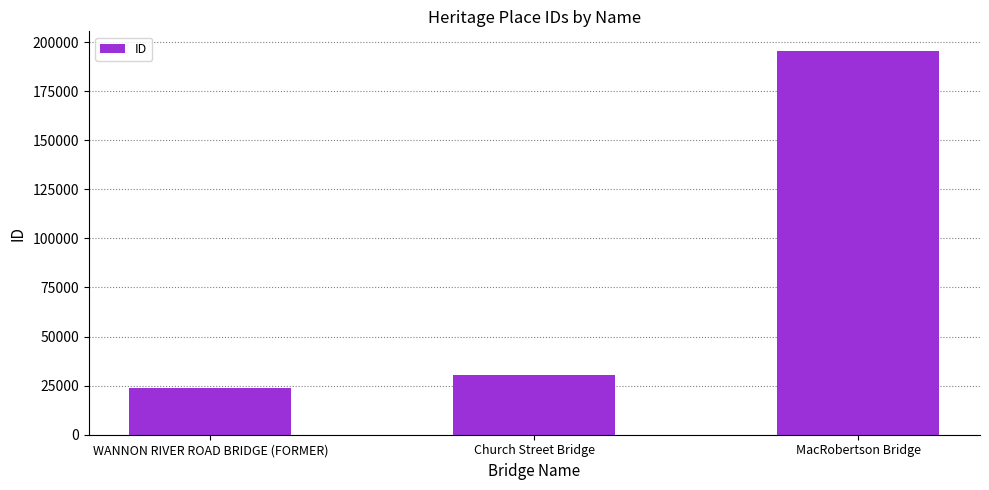

Approximately how many times larger is the value at Church Street Bridge compared to MacRobertson Bridge?

0.2